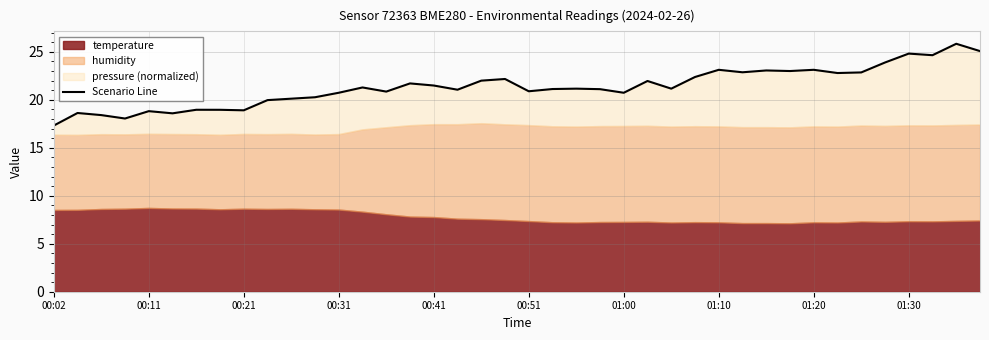

What is the ratio of the value at 29 to the value at 26?

1.1